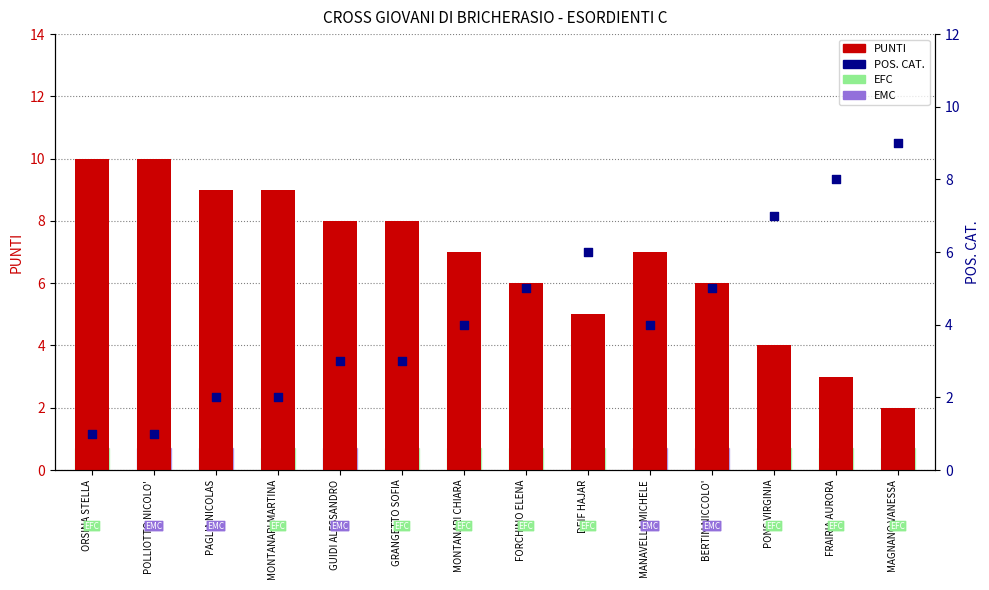

At how many categories does at least one series exceed 2?

14